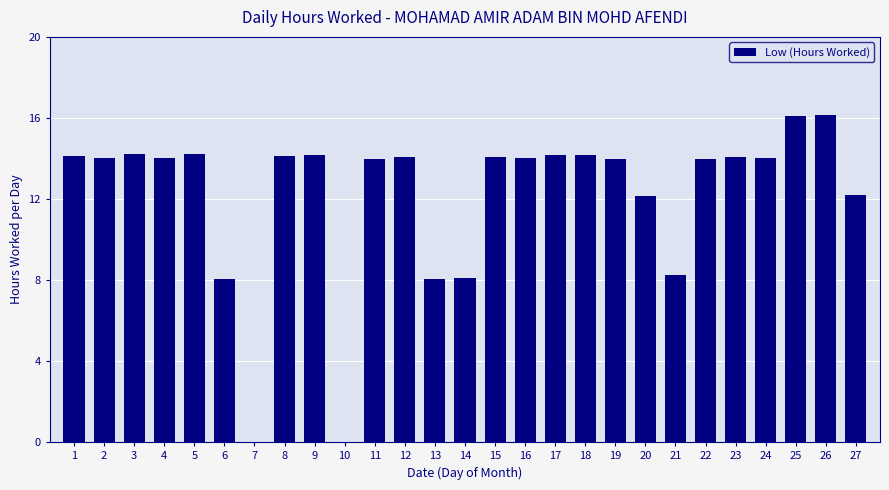

Does the chart contain stacked bars?

No